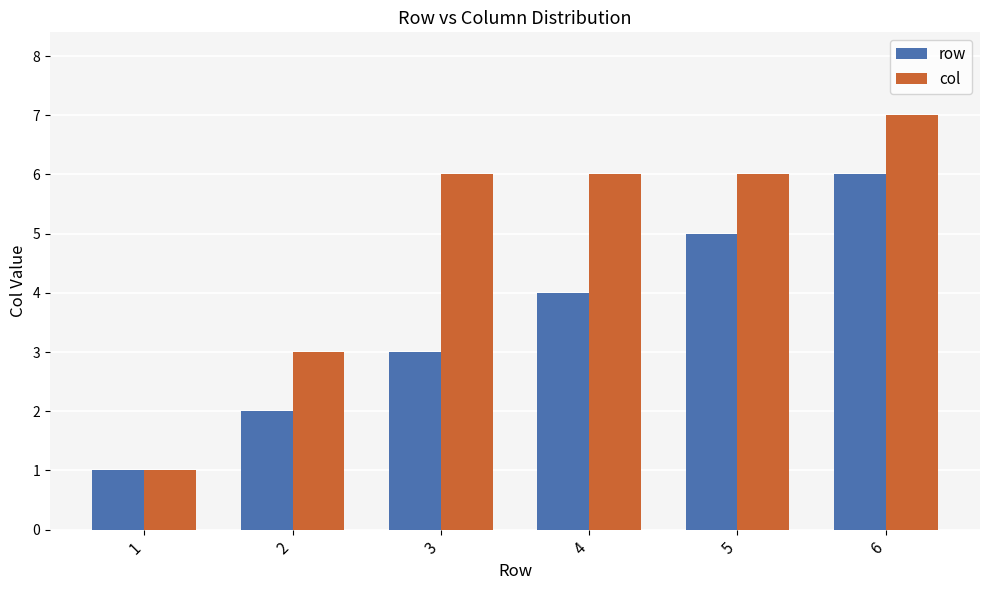

Reading left to right, extract all data points from this chart.

row: 1=1	2=2	3=3	4=4	5=5	6=6
col: 1=1	2=3	3=6	4=6	5=6	6=7